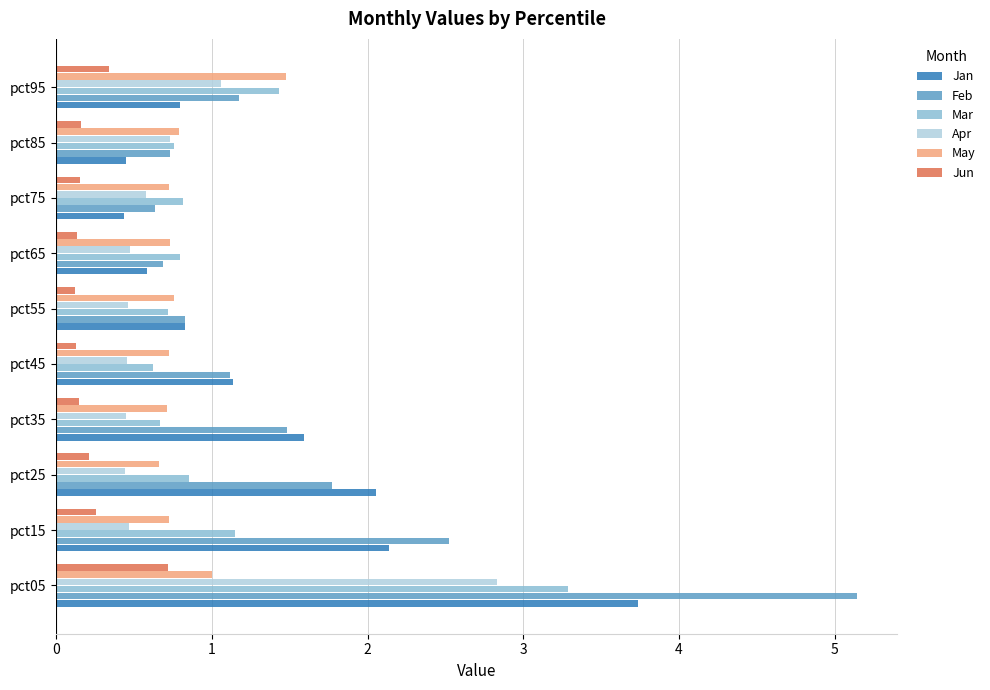

What is the lowest value of the Jun series?

0.1